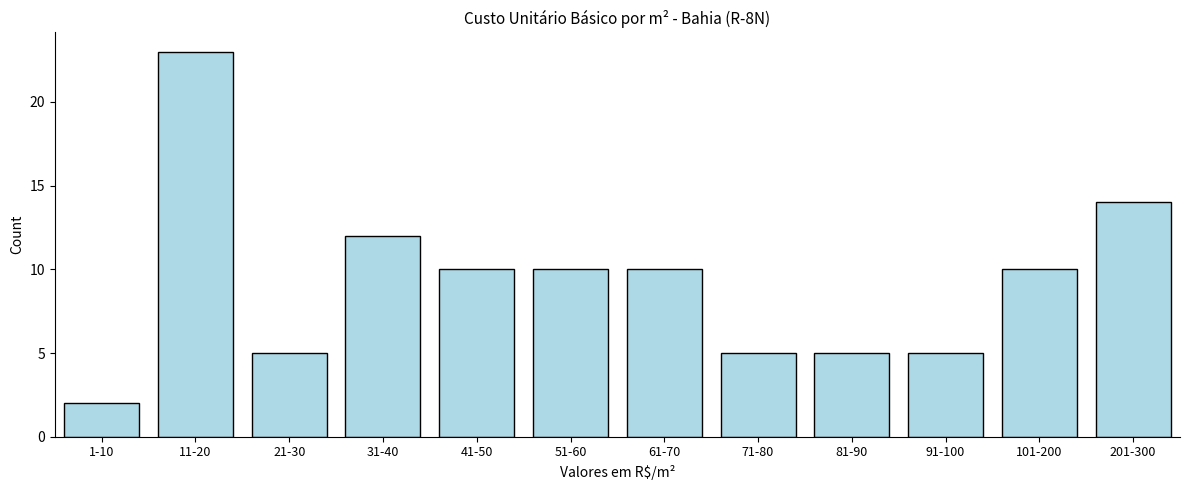

Reading right to left, what are all the values shown in this chart?

201-300=14	101-200=10	91-100=5	81-90=5	71-80=5	61-70=10	51-60=10	41-50=10	31-40=12	21-30=5	11-20=23	1-10=2